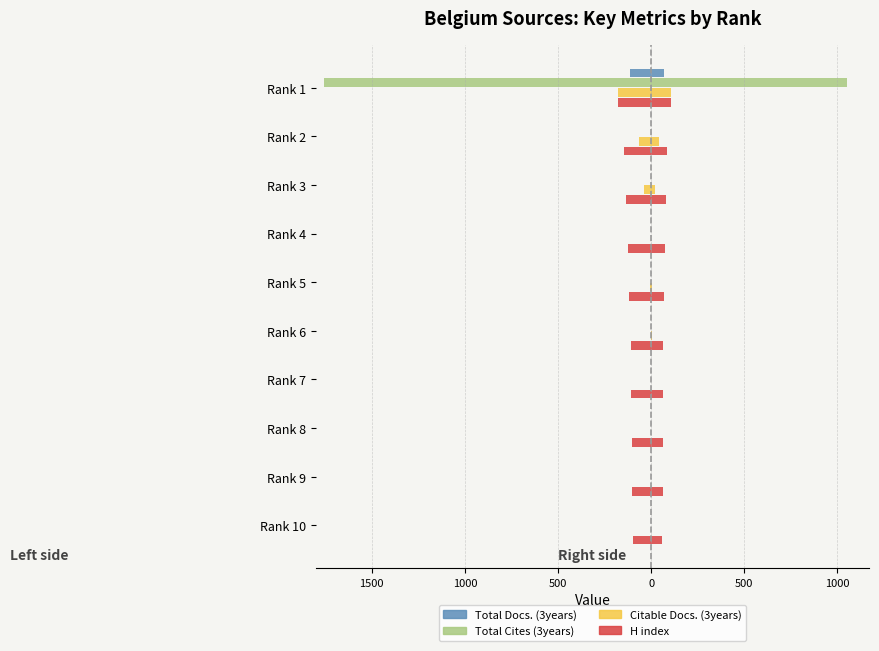

Which has a higher value, Rank 2 or Rank 10?

Rank 2